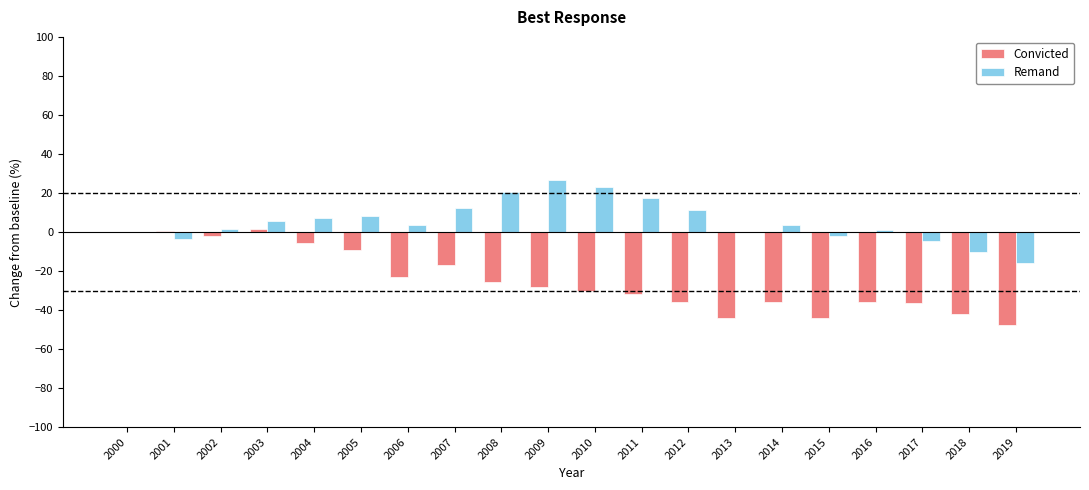

What is the sum of all Convicted values?

-492.1